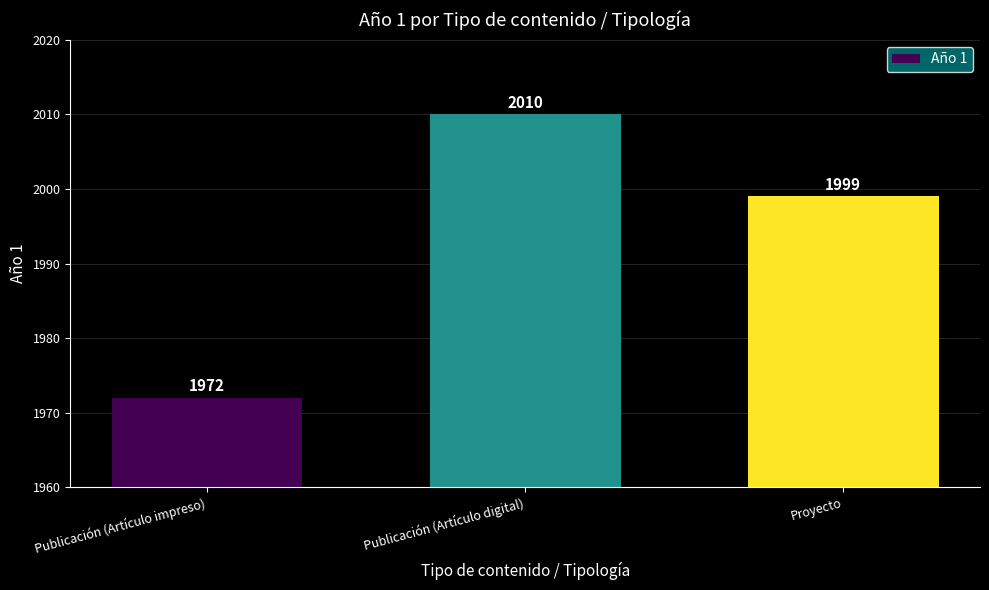

List the labels in order of value, largest first.

Publicación (Artículo digital), Proyecto, Publicación (Artículo impreso)